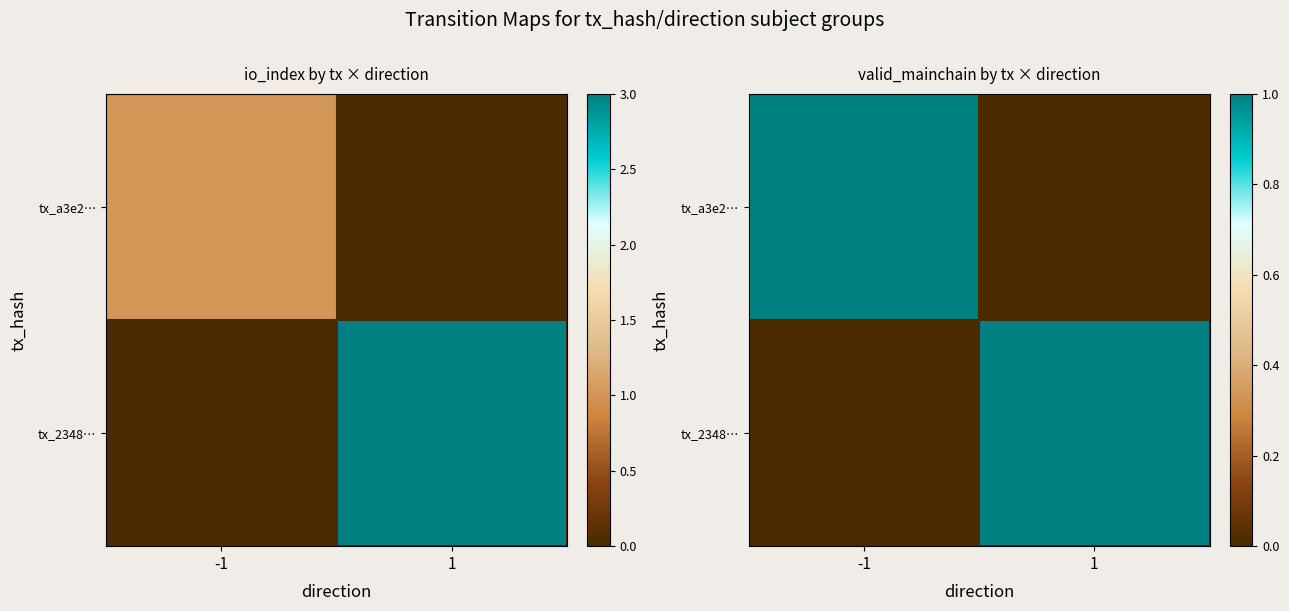

How many tx_2348… values are between 0 and 1?

2